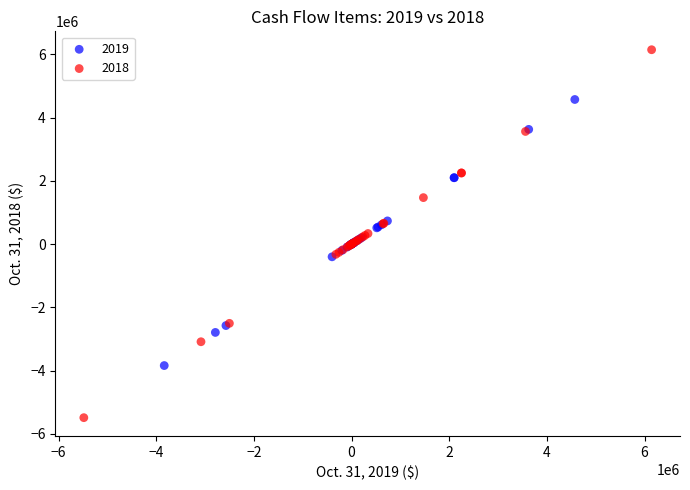

Which series contains the lowest Y value?

2018